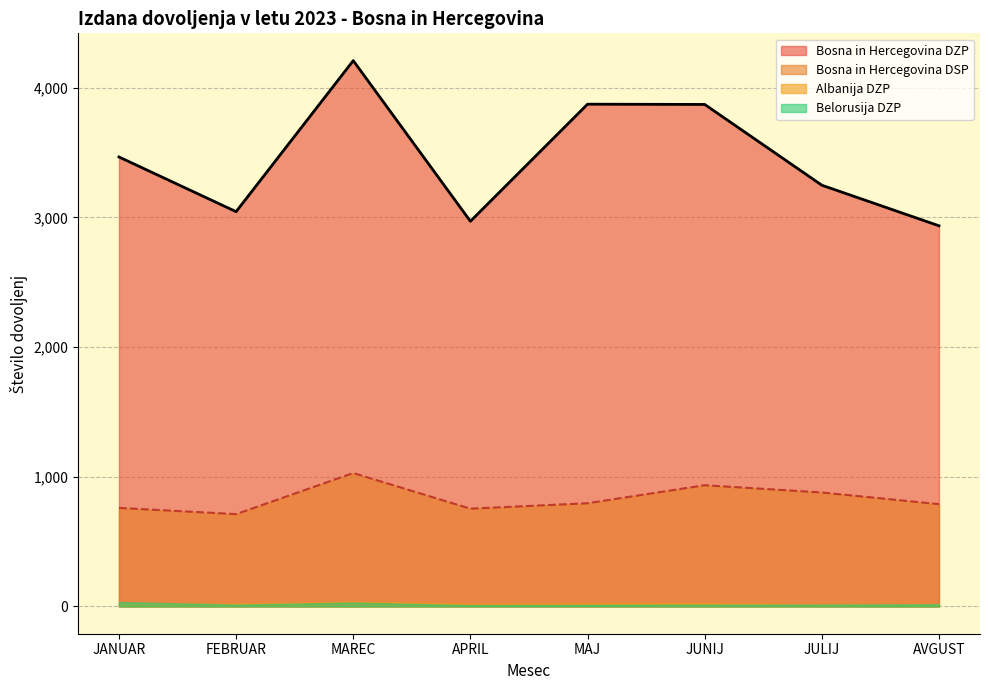

Which series has the largest total across all categories?

Bosna in Hercegovina DZP